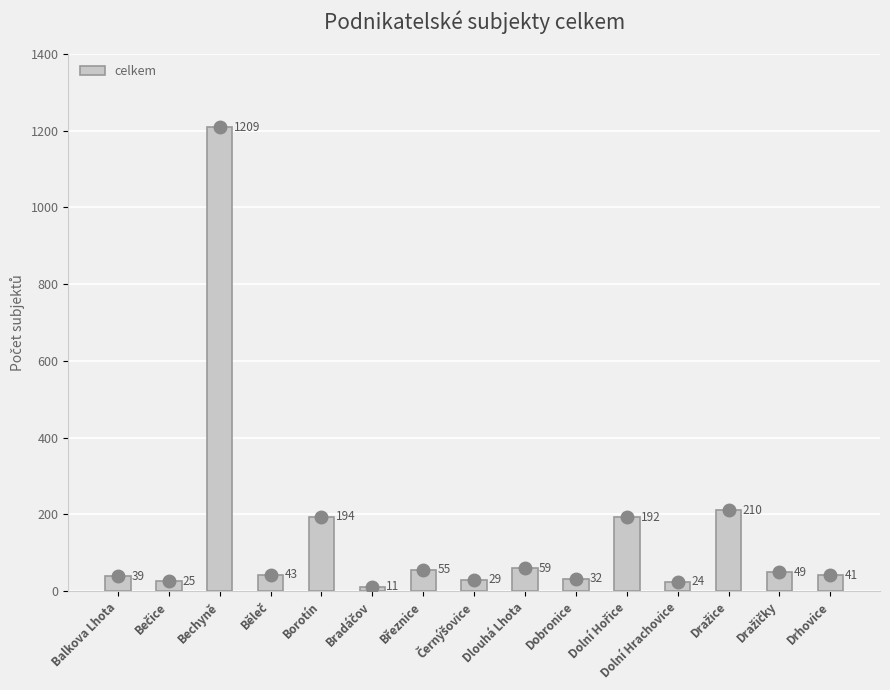

What is the ratio of the value at Borotín to the value at Bechyně?

0.2